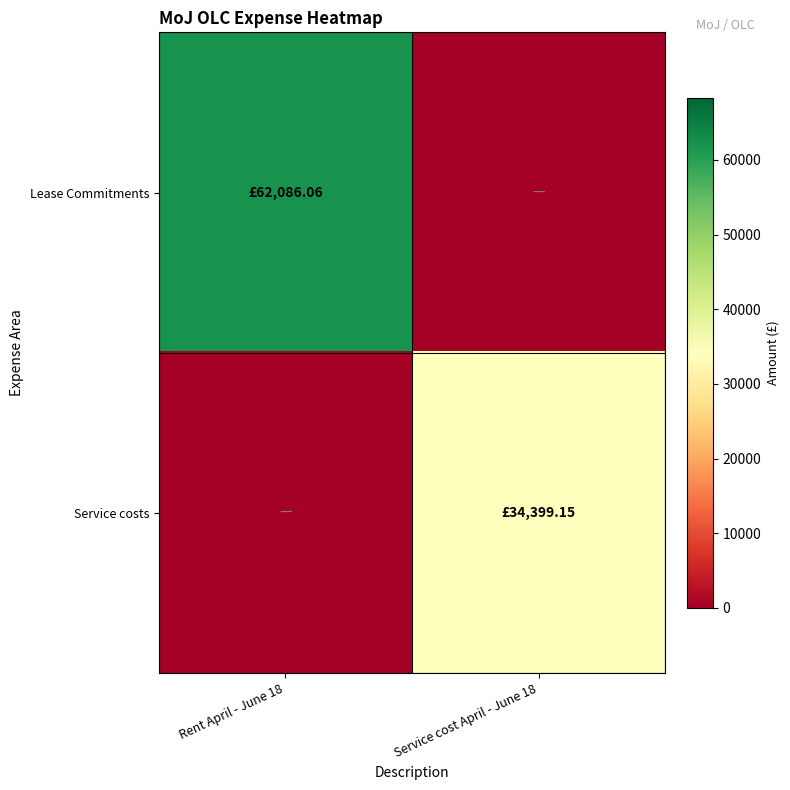

Count the number of data series in this chart.

2